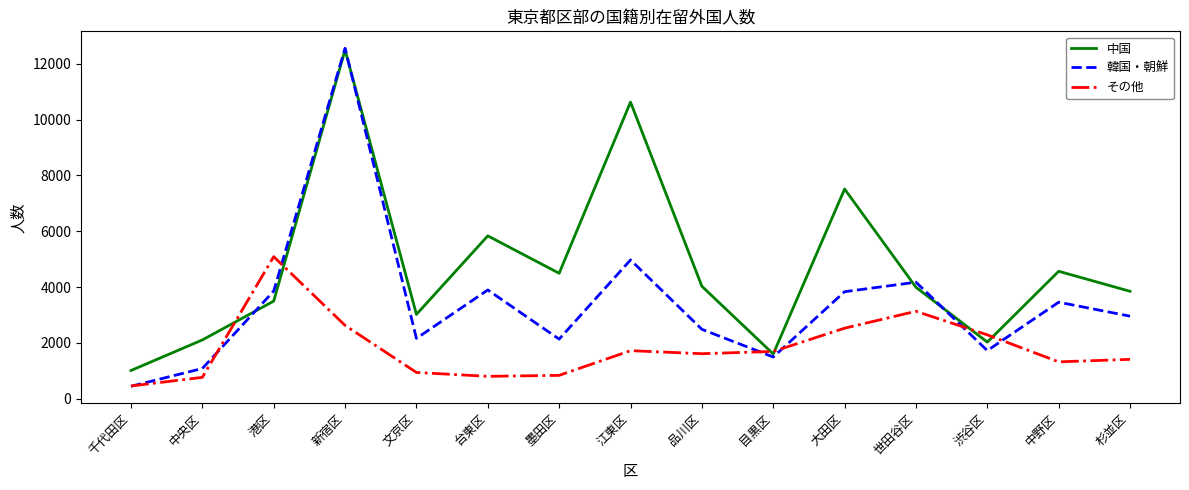

What position from the right is 台東区?

10